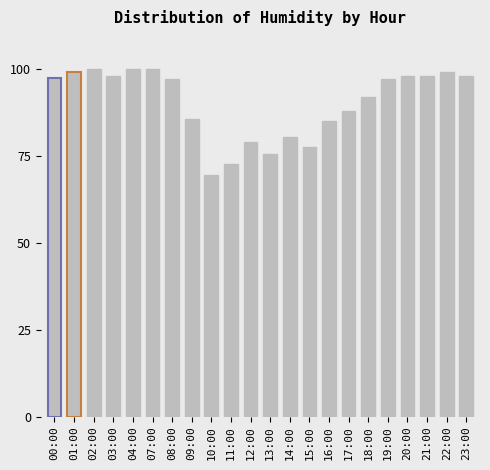

What is the difference between the maximum and minimum values?

30.5